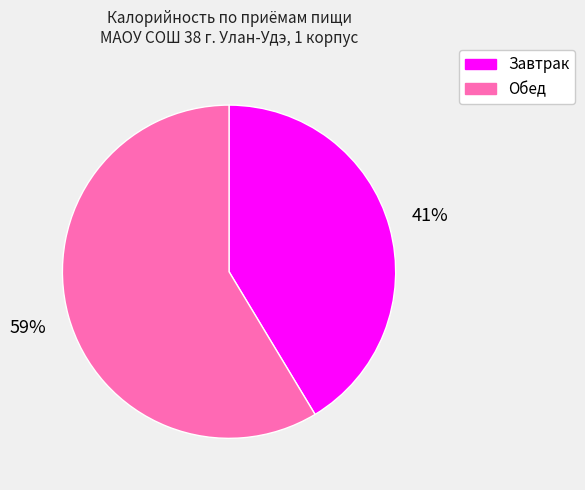

To the nearest percent, what is the combined percentage of Обед and Завтрак?

100%